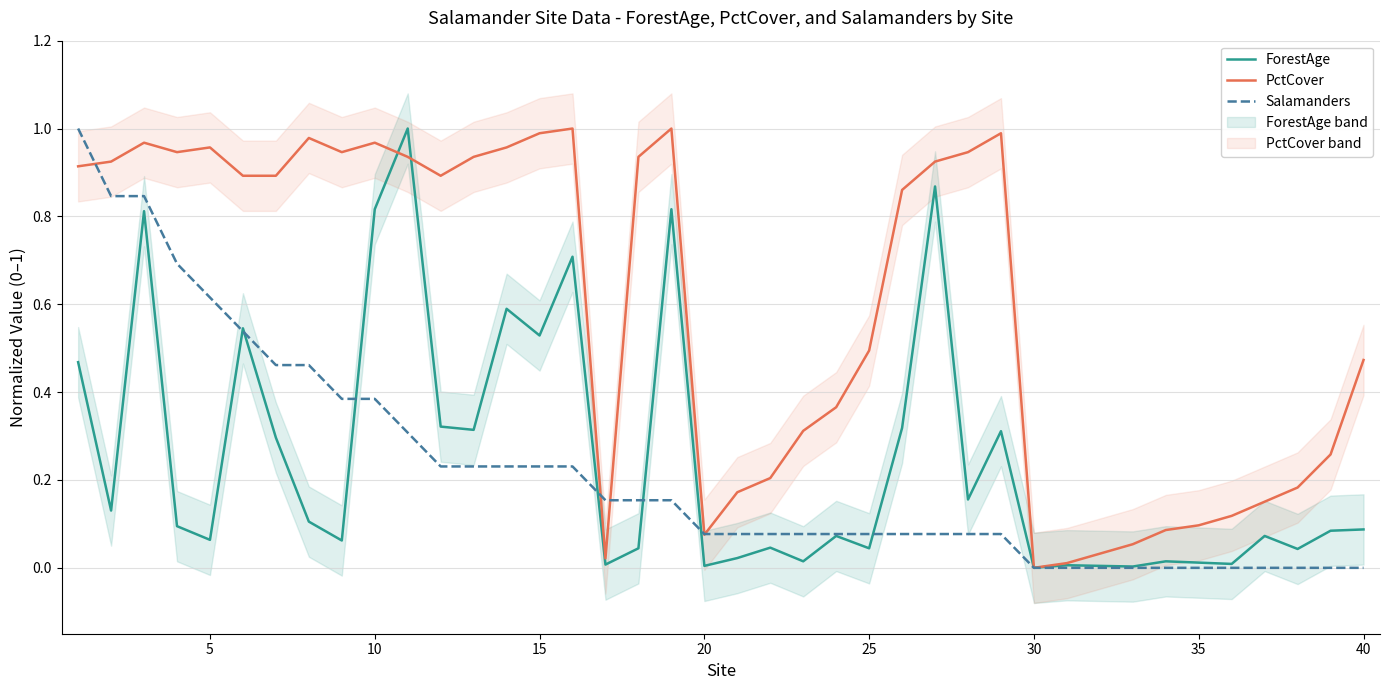

How many series are shown in this chart?

3